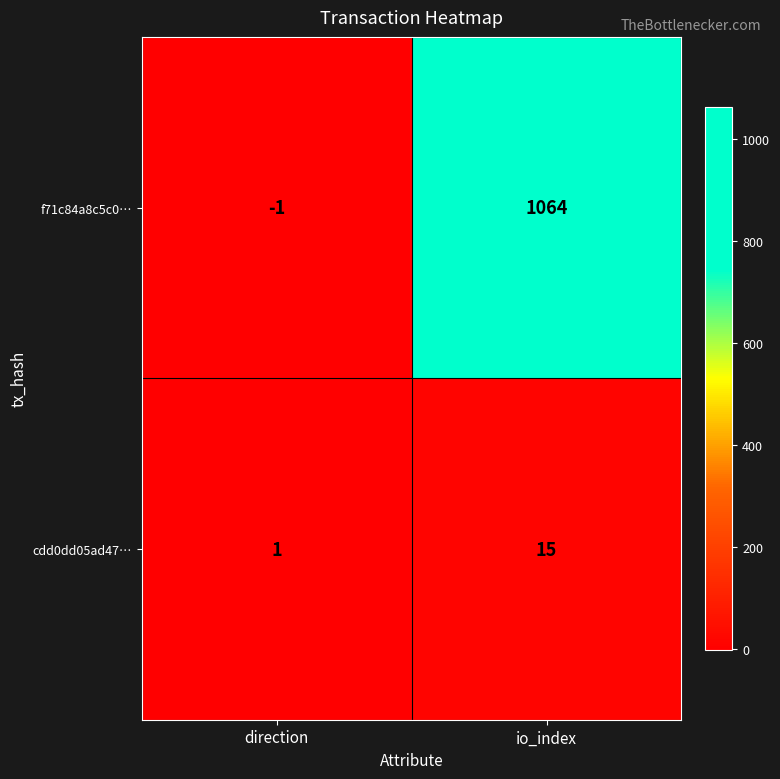

What is the highest value of the cdd0dd05ad47… series?

15